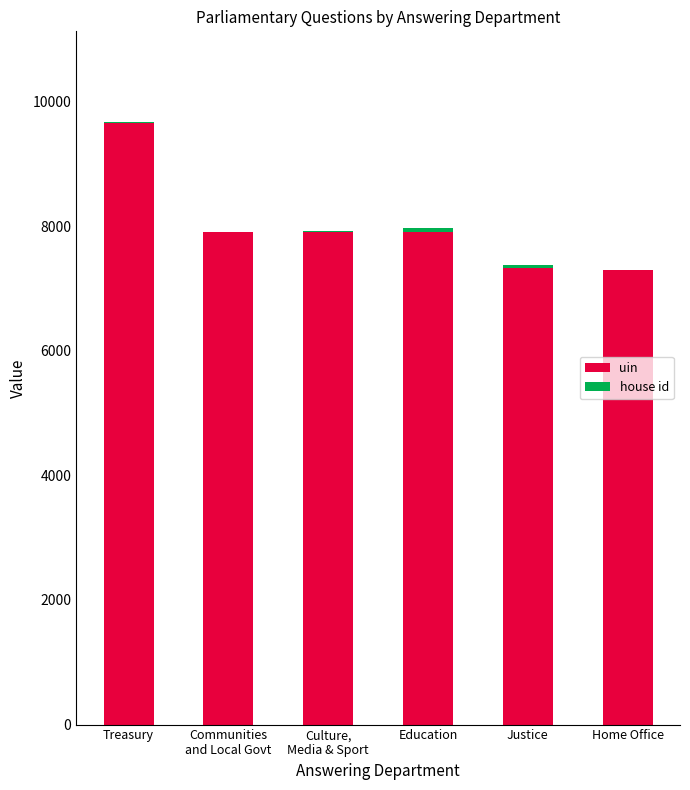

At which category is the sum across all series the highest?

Treasury